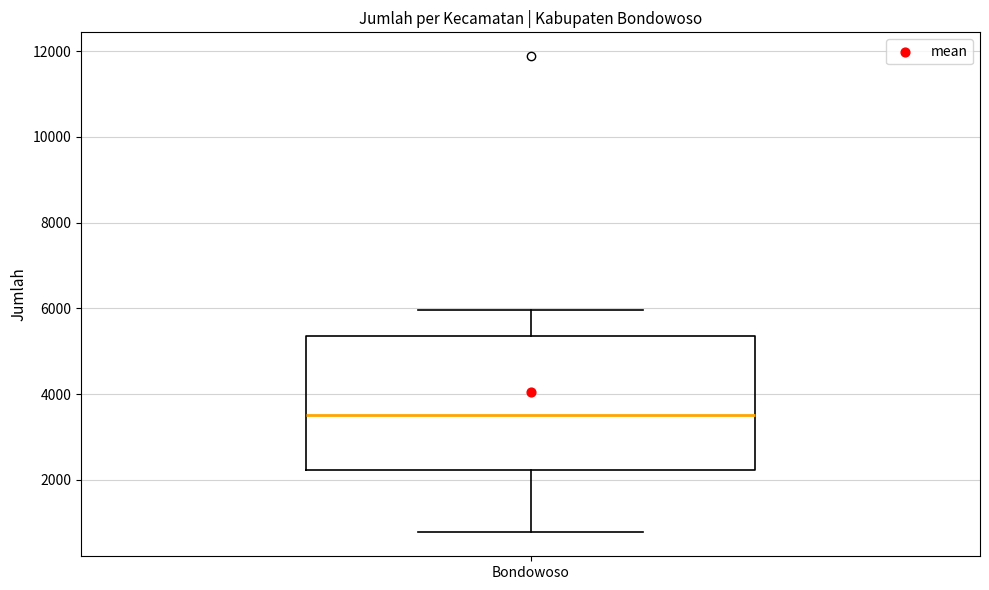

Read this box plot against the y-axis: the position of the median line, the range covered by the box, and the ends of both whiskers. The values are not printed on the chart, so give them approximately, as read against the axis.

median 3600, box 2200 to 5400, whiskers 800 to 6000